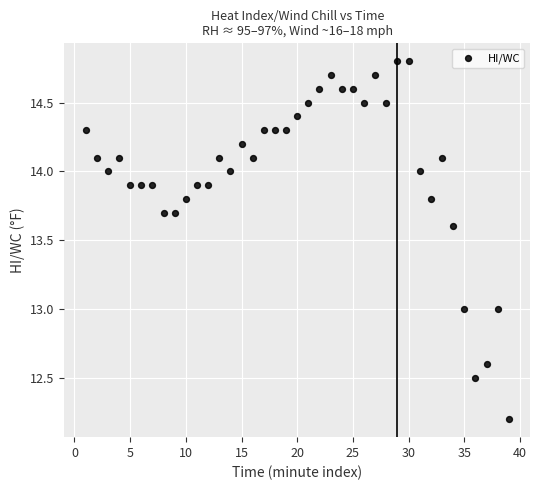

What is the range of Y values (max minus min)?

2.6